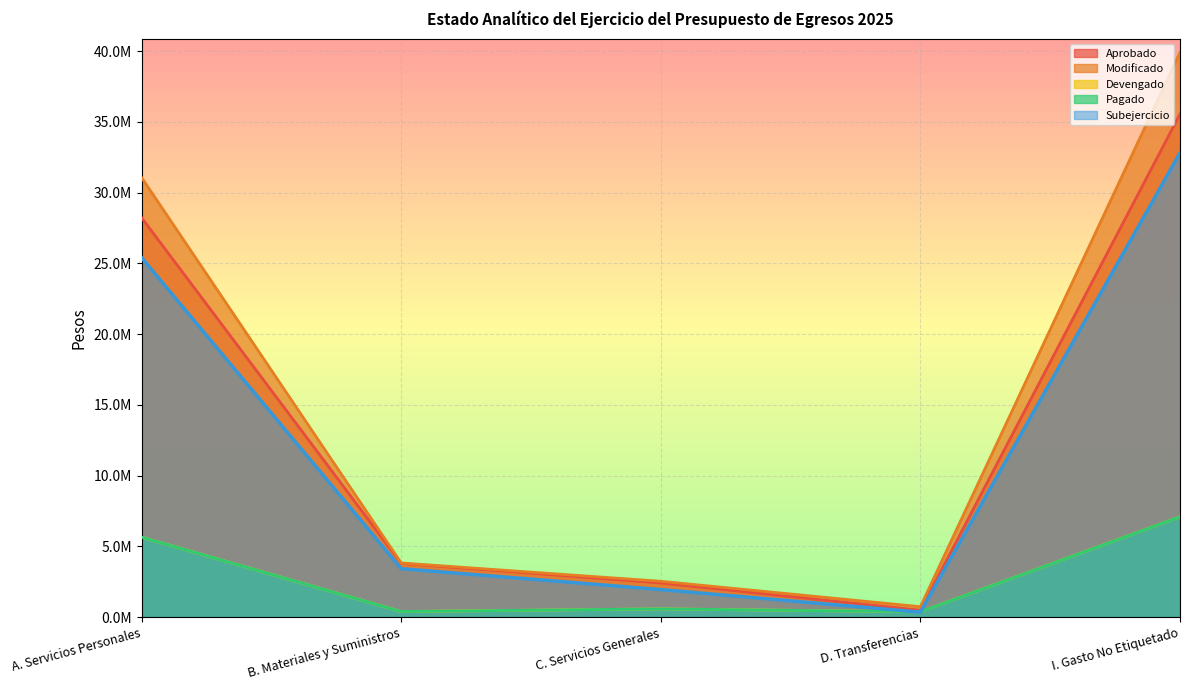

Reading right to left, what are all the values shown in this chart?

Aprobado: 35549921.0	490000.0	2419376.1	3802500.0	28228045.0
Modificado: 39909127.7	740000.0	2536964.4	3828799.8	31063063.5
Devengado: 7095434.4	383638.5	586492.9	400435.8	5654083.3
Pagado: 7095434.4	383638.5	586492.9	400435.8	5654083.3
Subejercicio: 32813693.2	356361.5	1950471.5	3428364.0	25408980.2